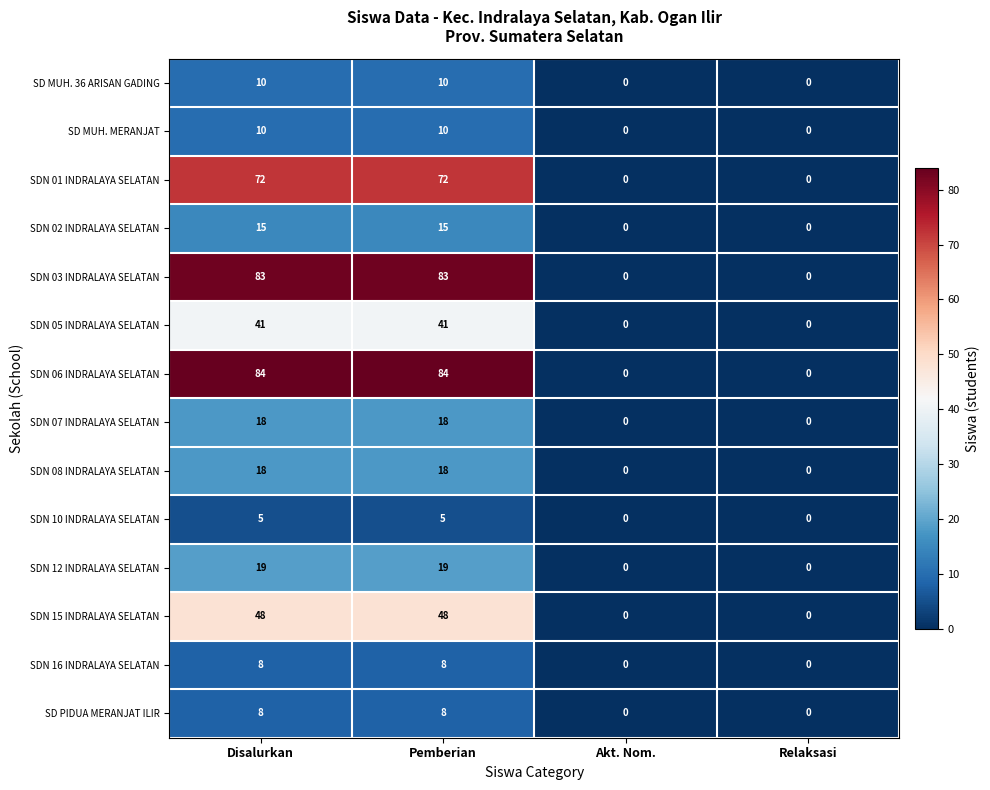

Which series changed the most between Pemberian and Relaksasi?

SDN 06 INDRALAYA SELATAN